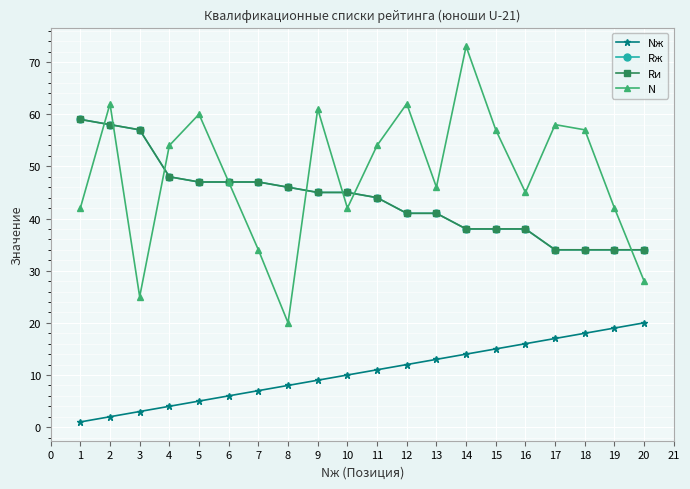

True or false: Rж and Rи intersect in this chart.

False